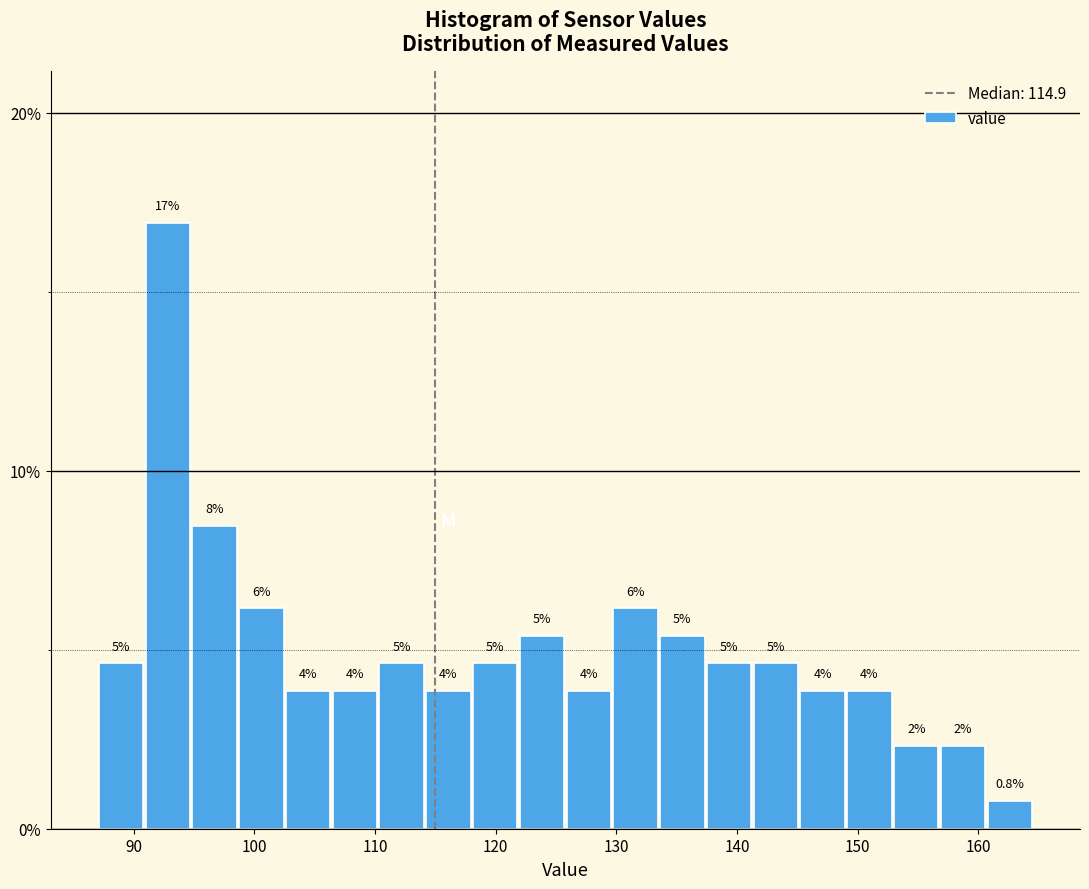

Around what value on the x-axis is the tallest bar? Give the approximate position of its centre, as read against the axis.

93